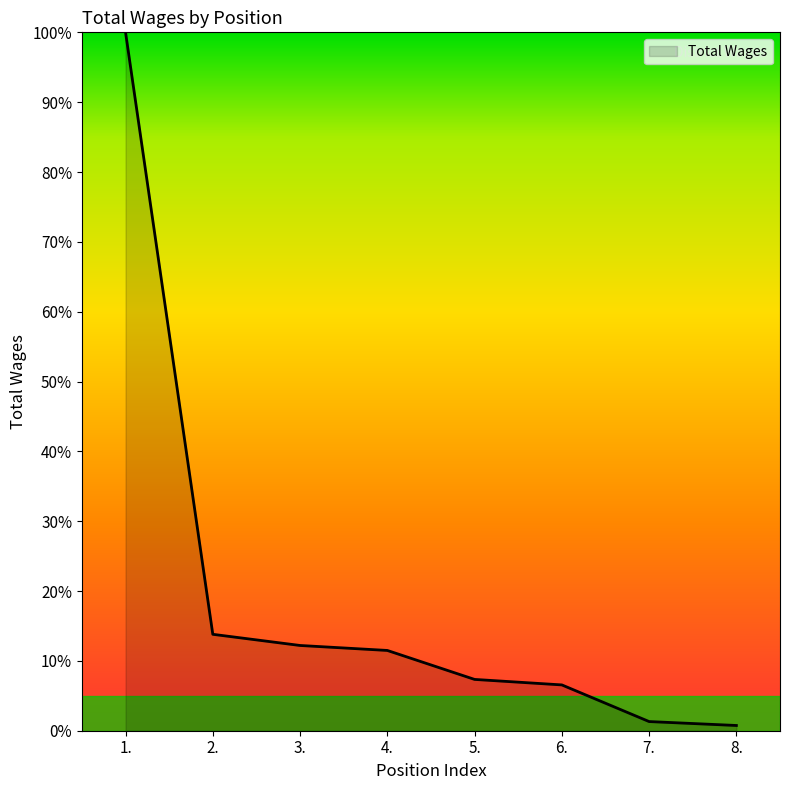

How many values are below 11?

4